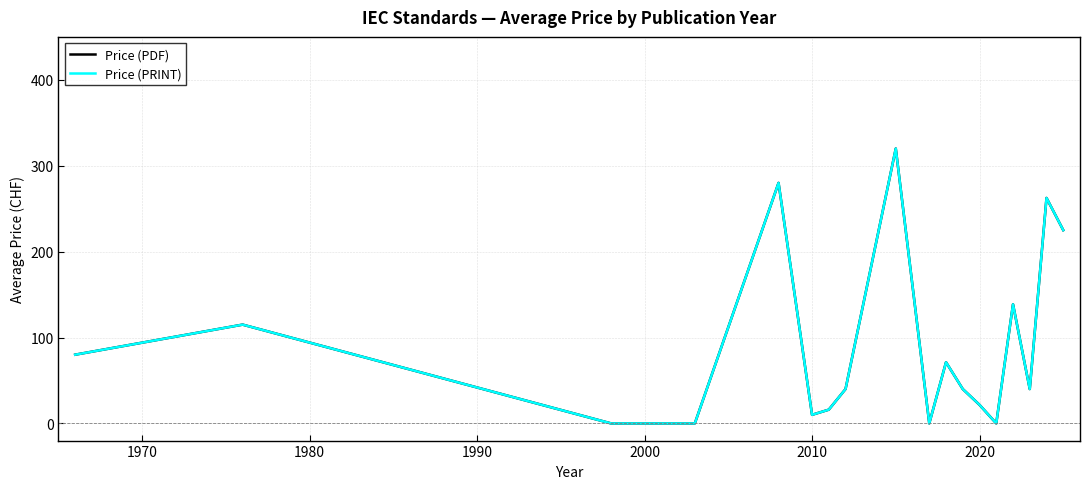

Is this an area chart (filled region under the line)?

No